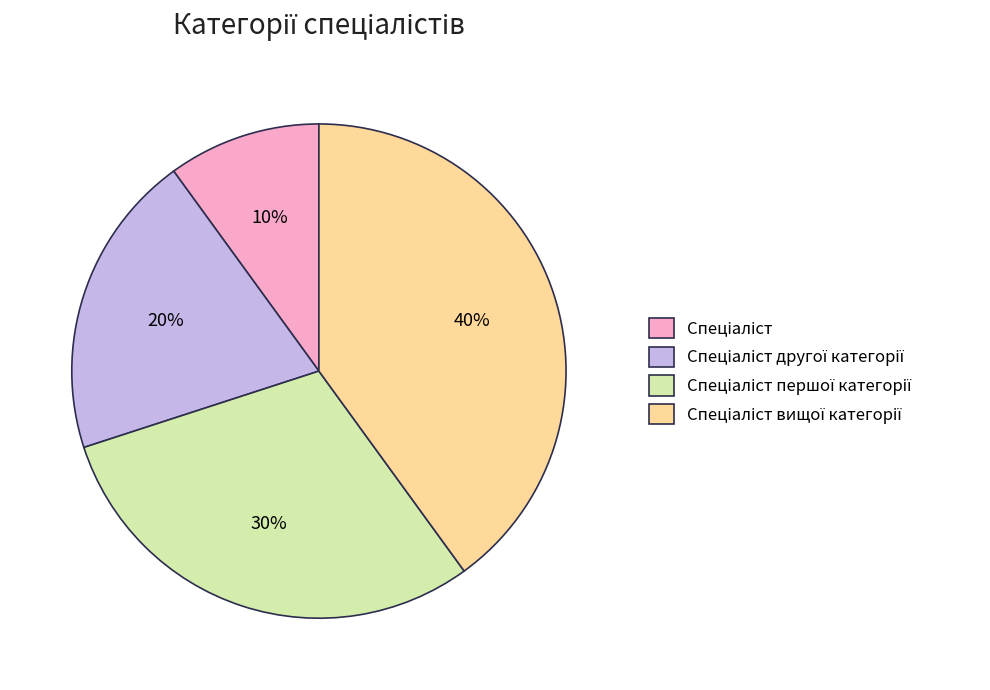

Is there any slice that represents more than half of the pie?

No